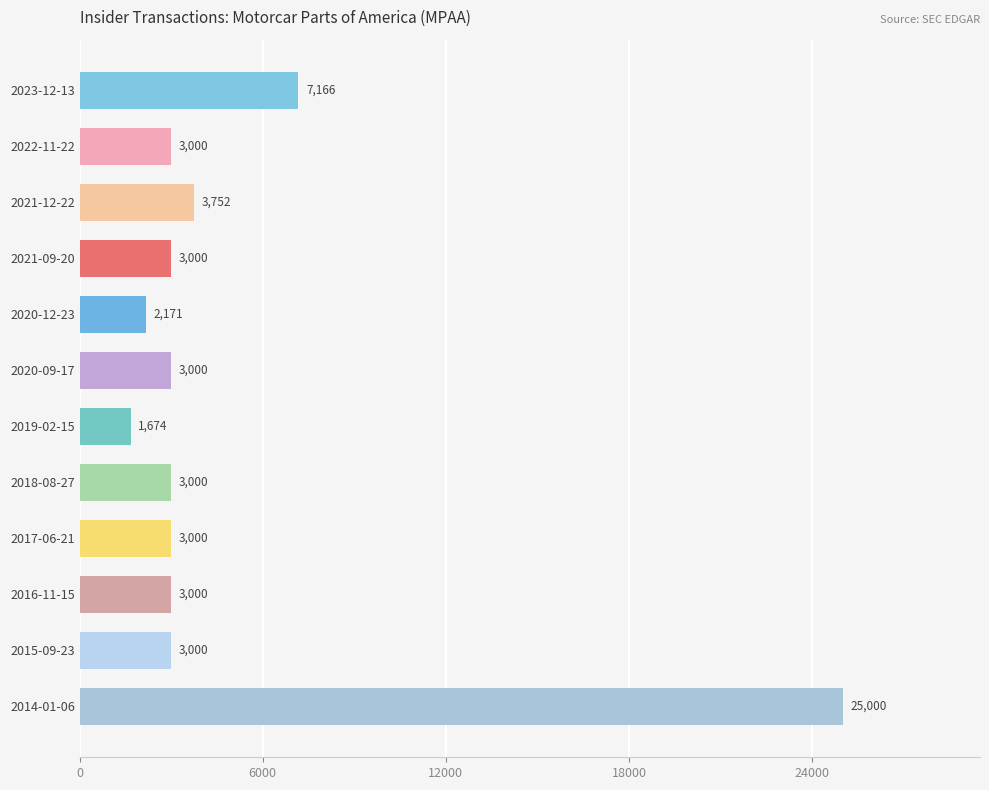

Reading top to bottom, extract all data points from this chart.

7166	3000	3752	3000	2171	3000	1674	3000	3000	3000	3000	25000